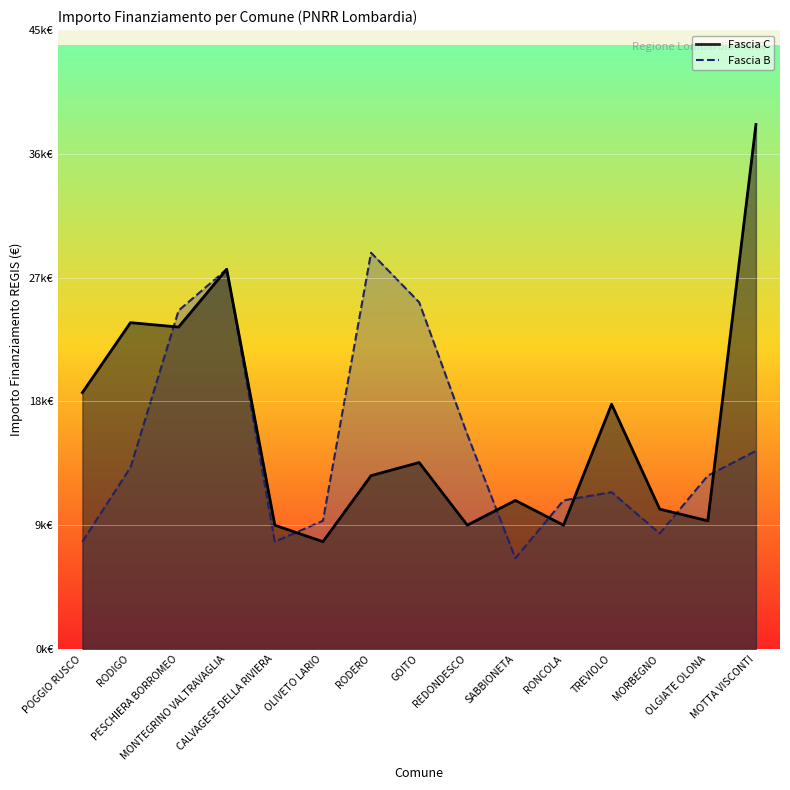

How many intersections are there between Fascia C and Fascia B?

7